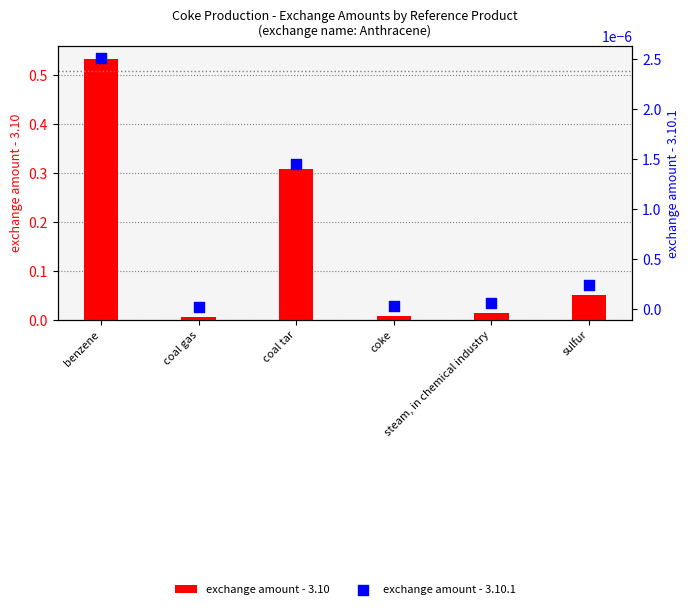

Is the value of exchange amount - 3.10 at coal tar greater than the value of exchange amount - 3.10.1 at steam, in chemical industry?

Yes